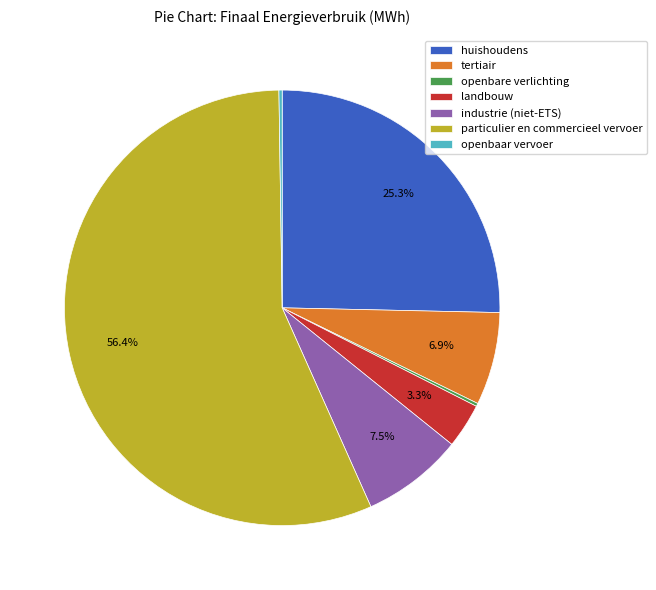

Which category has the biggest portion of the pie?

particulier en commercieel vervoer